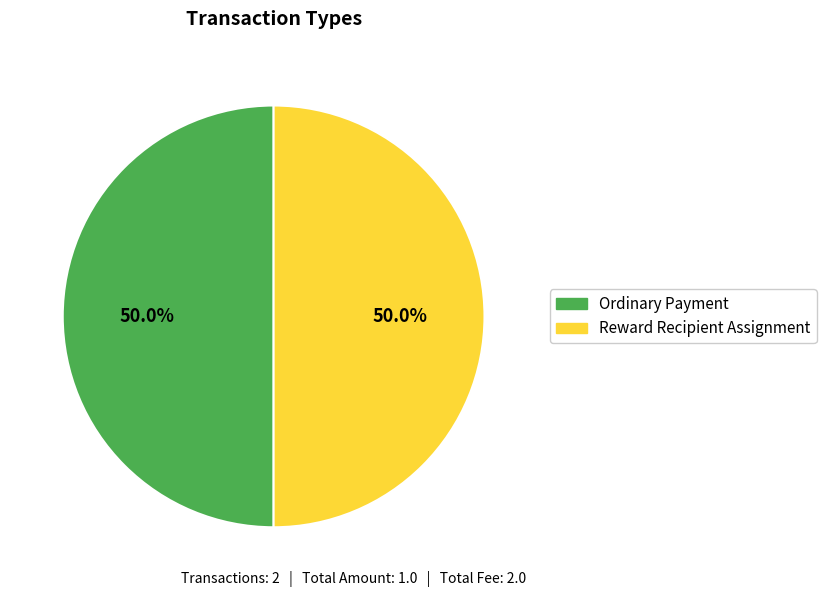

To the nearest percent, what is the difference between the Ordinary Payment and Reward Recipient Assignment slice percentages?

0%